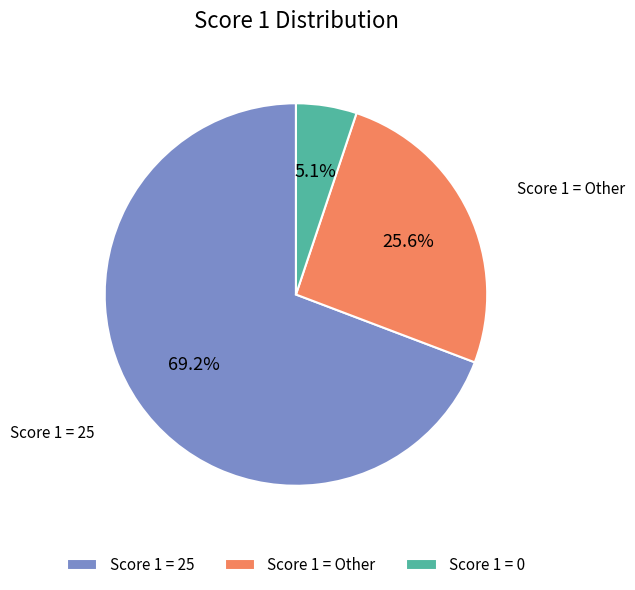

Which slice is the smallest?

Score 1 = 0